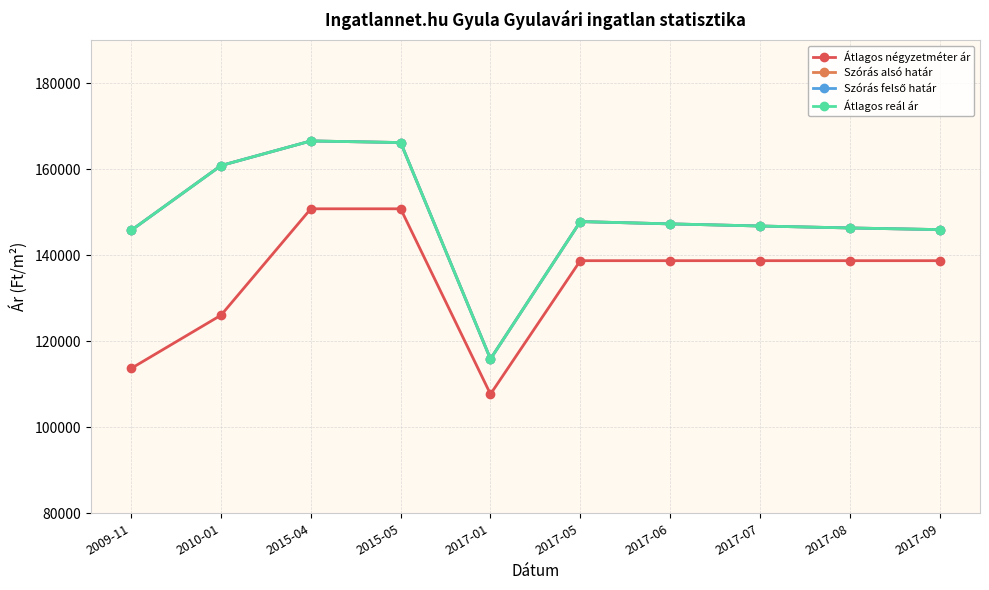

Is this an area chart (filled region under the line)?

No